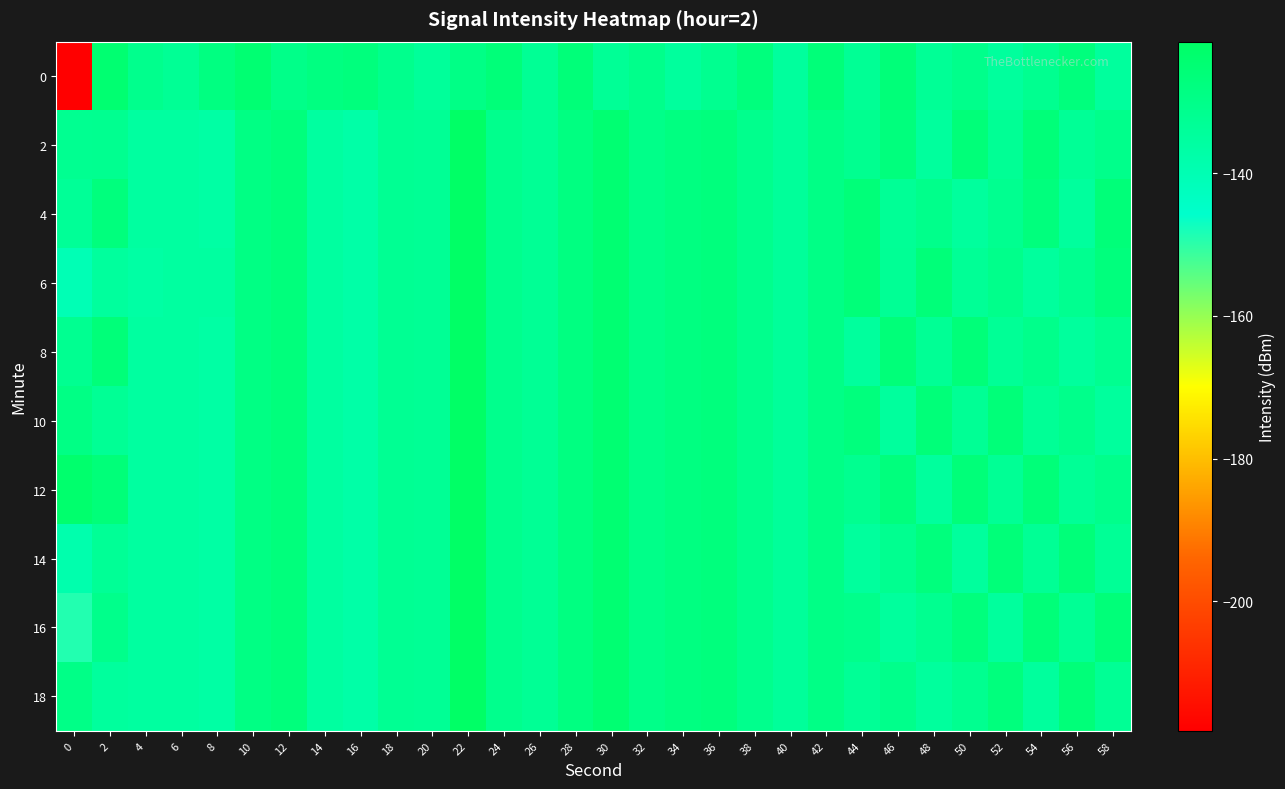

Reading left to right, transcribe all the data shown in this chart.

0: 0=-218.2	2=-124.3	4=-131.2	6=-132.8	8=-128.1	10=-124.7	12=-129.9	14=-128.1	16=-127.3	18=-131.0	20=-134.1	22=-129.4	24=-126.2	26=-132.9	28=-126.3	30=-133.1	32=-130.5	34=-134.8	36=-131.6	38=-127.1	40=-134.9	42=-126.2	44=-132.9	46=-126.3	48=-133.1	50=-130.5	52=-134.8	54=-131.6	56=-127.1	58=-134.9
2: 0=-131.9	2=-131.6	4=-135.5	6=-135.5	8=-136.3	10=-128.8	12=-126.9	14=-135.4	16=-137.1	18=-132.4	20=-132.9	22=-121.6	24=-131.2	26=-132.8	28=-128.1	30=-124.7	32=-129.9	34=-128.1	36=-127.3	38=-131.0	40=-134.1	42=-129.4	44=-131.6	46=-127.1	48=-134.9	50=-126.2	52=-132.9	54=-126.3	56=-133.1	58=-130.5
4: 0=-133.4	2=-127.1	4=-135.5	6=-135.5	8=-136.3	10=-128.8	12=-126.9	14=-135.4	16=-137.1	18=-132.4	20=-132.9	22=-121.6	24=-131.2	26=-132.8	28=-128.1	30=-124.7	32=-129.9	34=-128.1	36=-127.3	38=-131.0	40=-134.1	42=-129.4	44=-126.3	46=-133.1	48=-130.5	50=-134.8	52=-131.6	54=-127.1	56=-134.9	58=-126.2
6: 0=-140.4	2=-134.9	4=-136.3	6=-135.5	8=-135.5	10=-128.8	12=-126.9	14=-135.4	16=-137.1	18=-132.4	20=-132.9	22=-121.6	24=-131.2	26=-132.8	28=-128.1	30=-124.7	32=-129.9	34=-128.1	36=-127.3	38=-131.0	40=-134.1	42=-129.4	44=-126.2	46=-132.9	48=-126.3	50=-133.1	52=-130.5	54=-134.8	56=-131.6	58=-127.1
8: 0=-131.8	2=-126.2	4=-135.5	6=-135.5	8=-136.3	10=-128.8	12=-126.9	14=-135.4	16=-137.1	18=-132.4	20=-132.9	22=-121.6	24=-131.2	26=-132.8	28=-128.1	30=-124.7	32=-129.9	34=-128.1	36=-127.3	38=-131.0	40=-134.1	42=-129.4	44=-134.9	46=-126.2	48=-132.9	50=-126.3	52=-133.1	54=-130.5	56=-134.8	58=-131.6
10: 0=-129.2	2=-132.9	4=-135.5	6=-135.5	8=-136.3	10=-128.8	12=-126.9	14=-135.4	16=-137.1	18=-132.4	20=-132.9	22=-121.6	24=-131.2	26=-132.8	28=-128.1	30=-124.7	32=-129.9	34=-128.1	36=-127.3	38=-131.0	40=-134.1	42=-129.4	44=-127.1	46=-134.9	48=-126.2	50=-132.9	52=-126.3	54=-133.1	56=-130.5	58=-134.8
12: 0=-123.3	2=-126.3	4=-135.5	6=-135.5	8=-136.3	10=-128.8	12=-126.9	14=-135.4	16=-137.1	18=-132.4	20=-132.9	22=-121.6	24=-131.2	26=-132.8	28=-128.1	30=-124.7	32=-129.9	34=-128.1	36=-127.3	38=-131.0	40=-134.1	42=-129.4	44=-131.6	46=-127.1	48=-134.9	50=-126.2	52=-132.9	54=-126.3	56=-133.1	58=-130.5
14: 0=-138.6	2=-133.1	4=-135.5	6=-135.5	8=-136.3	10=-128.8	12=-126.9	14=-135.4	16=-137.1	18=-132.4	20=-132.9	22=-121.6	24=-131.2	26=-132.8	28=-128.1	30=-124.7	32=-129.9	34=-128.1	36=-127.3	38=-131.0	40=-134.1	42=-129.4	44=-134.8	46=-131.6	48=-127.1	50=-134.9	52=-126.2	54=-132.9	56=-126.3	58=-133.1
16: 0=-149.0	2=-130.5	4=-135.5	6=-135.5	8=-136.3	10=-128.8	12=-126.9	14=-135.4	16=-137.1	18=-132.4	20=-132.9	22=-121.6	24=-131.2	26=-132.8	28=-128.1	30=-124.7	32=-129.9	34=-128.1	36=-127.3	38=-131.0	40=-134.1	42=-129.4	44=-130.5	46=-134.8	48=-131.6	50=-127.1	52=-134.9	54=-126.2	56=-132.9	58=-126.3
18: 0=-129.5	2=-134.8	4=-135.5	6=-135.5	8=-136.3	10=-128.8	12=-126.9	14=-135.4	16=-137.1	18=-132.4	20=-132.9	22=-121.6	24=-131.2	26=-132.8	28=-128.1	30=-124.7	32=-129.9	34=-128.1	36=-127.3	38=-131.0	40=-134.1	42=-129.4	44=-133.1	46=-130.5	48=-134.8	50=-131.6	52=-127.1	54=-134.9	56=-126.2	58=-132.9